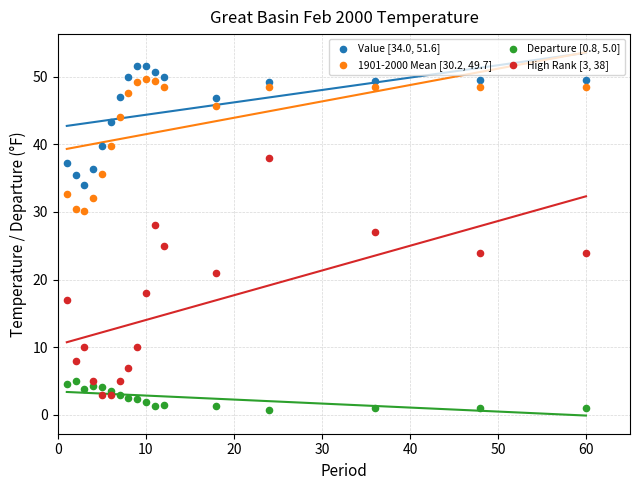

Which series contains the highest Y value?

Value [34.0, 51.6]